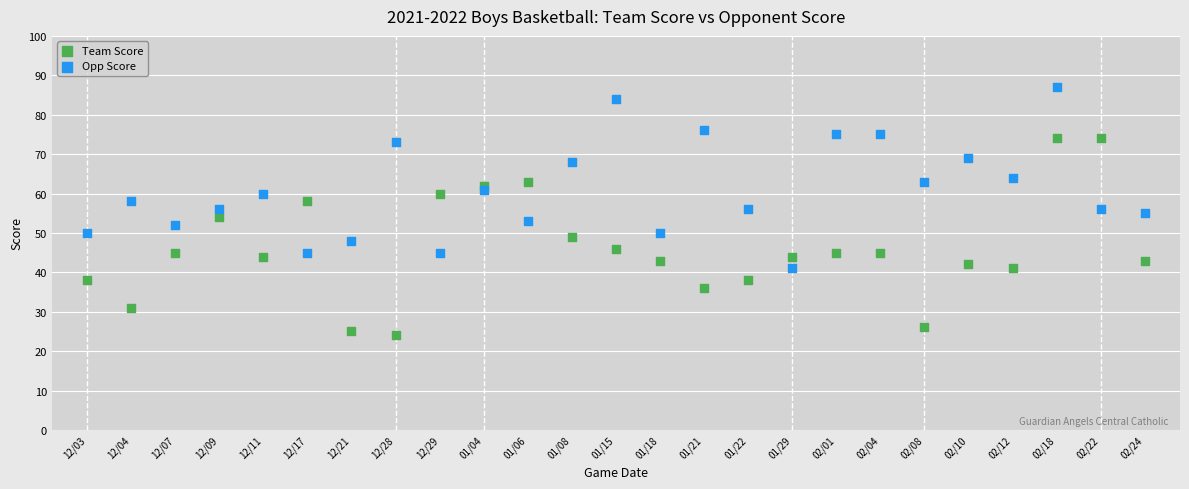

Across all data points, what is the range of Y values (max minus min)?

63